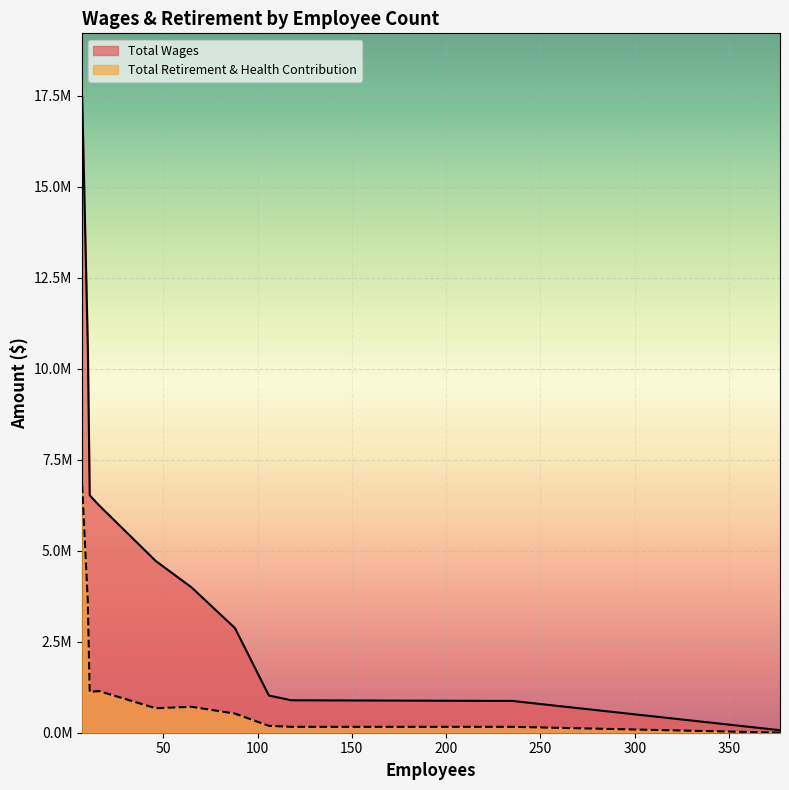

What is the value of the Total Wages point at the 10th from the left?

873657